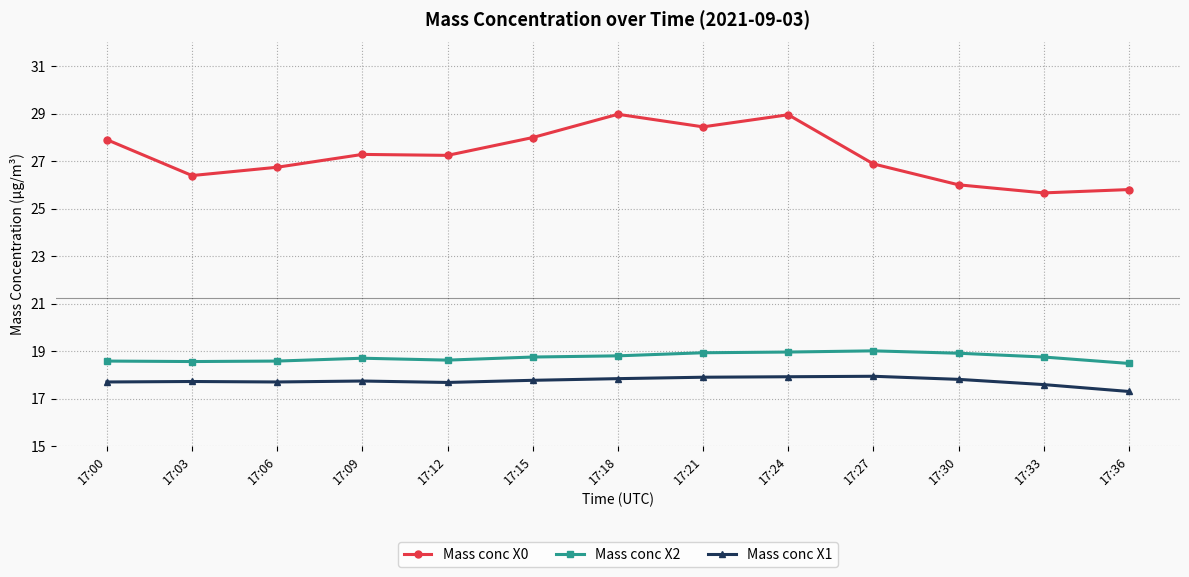

True or false: Mass conc X0 and Mass conc X2 intersect in this chart.

False